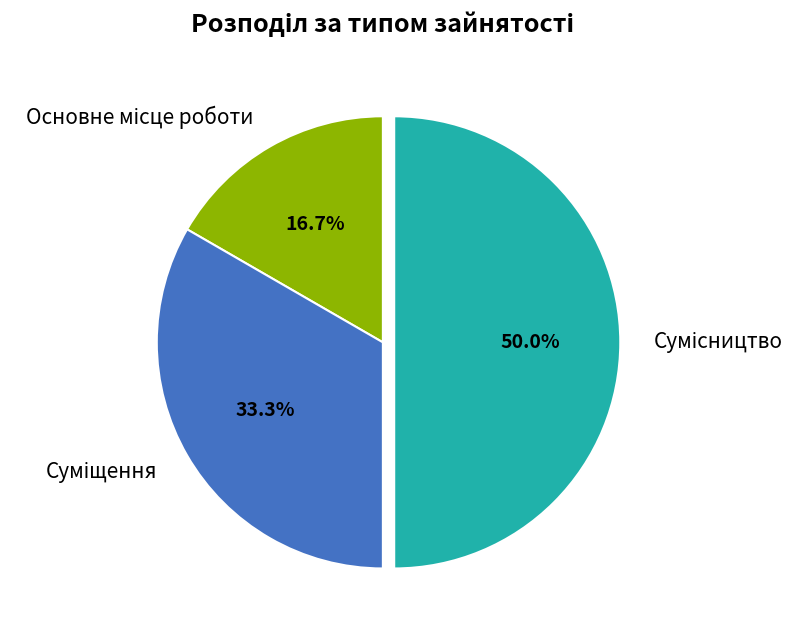

Which slice is the largest?

Сумісництво